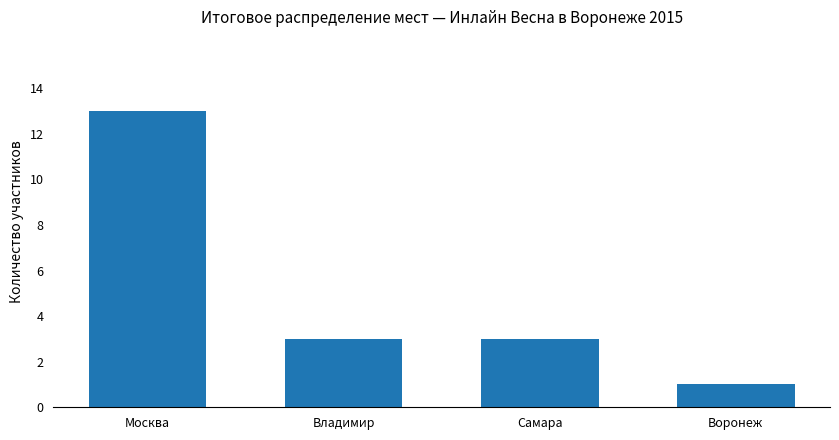

What is the difference between the second highest and minimum values?

2